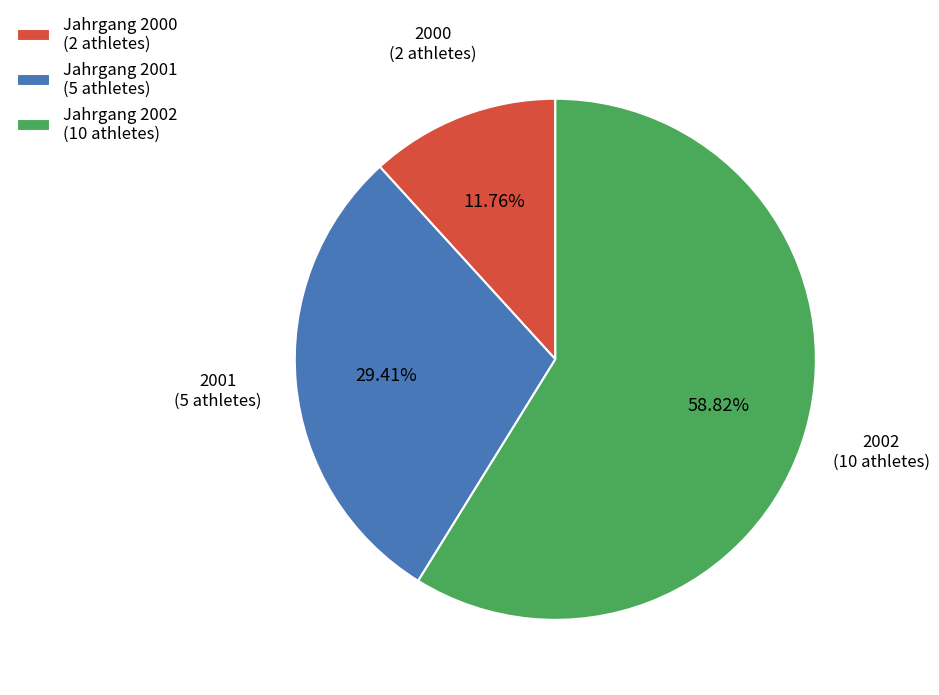

To the nearest percent, what is the average slice percentage?

33%